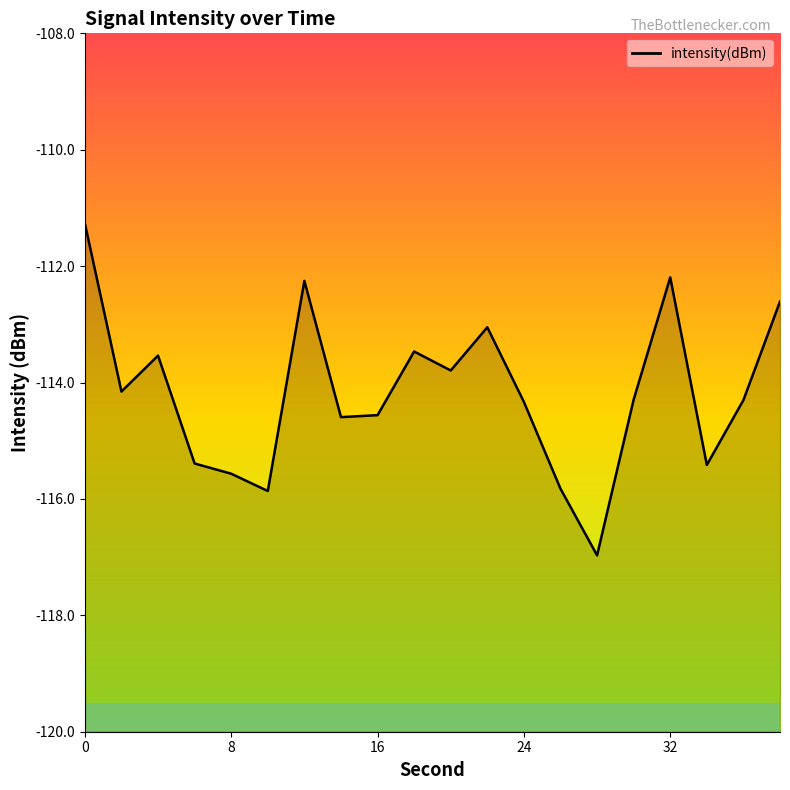

List the labels in order of value, smallest first.

28, 10, 26, 8, 34, 6, 14, 16, 24, 36, 30, 2, 20, 4, 18, 22, 38, 12, 32, 0